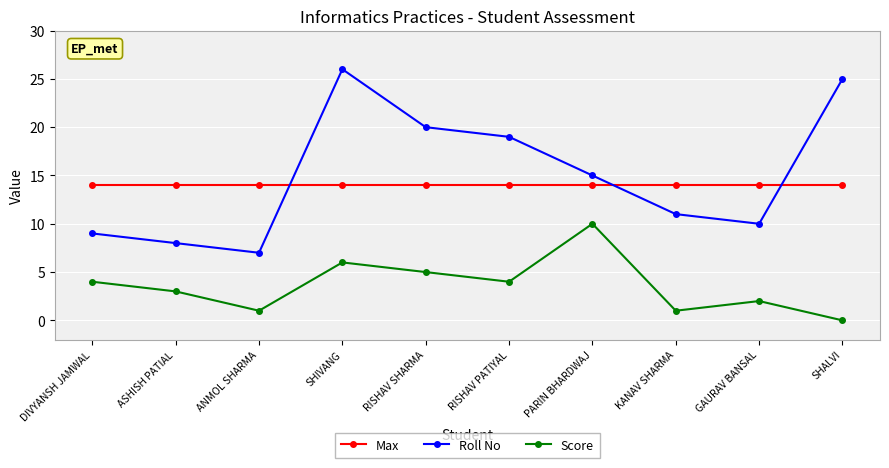

At which category does the chart reach its peak across all series?

SHIVANG